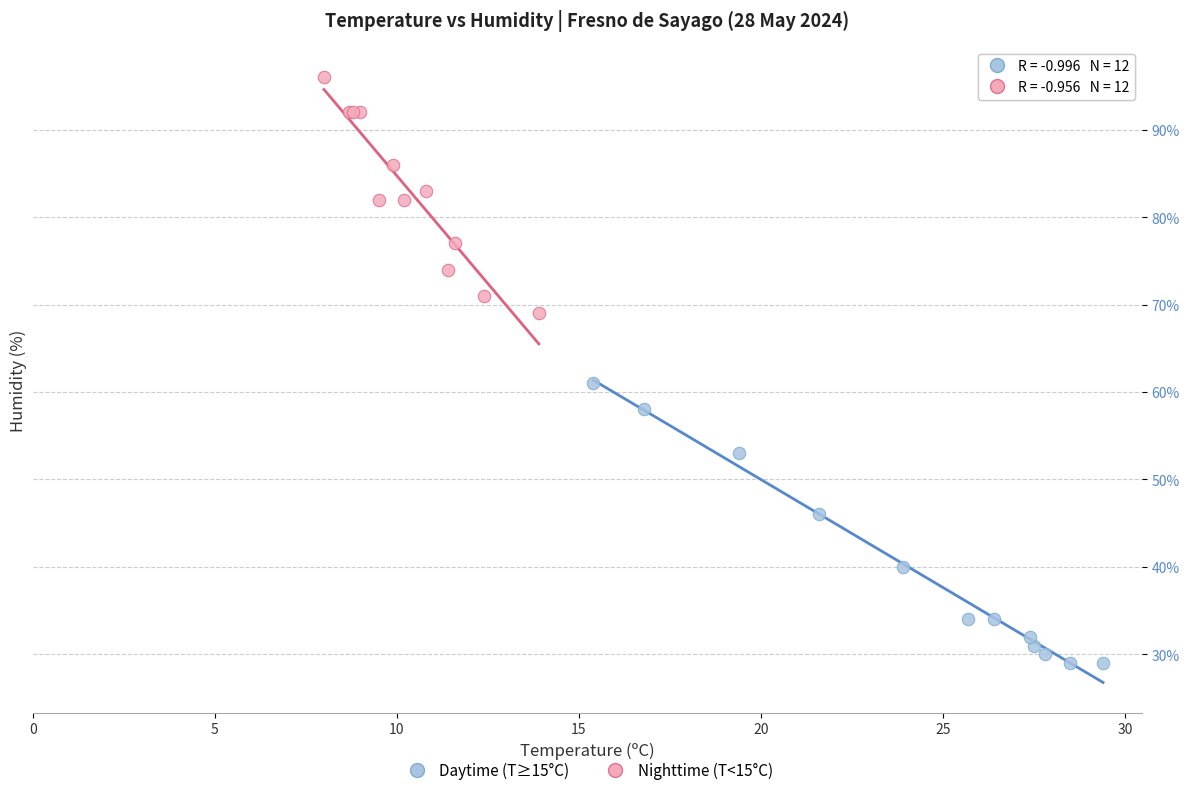

Which series contains the highest Y value?

Nighttime (T<15°C)